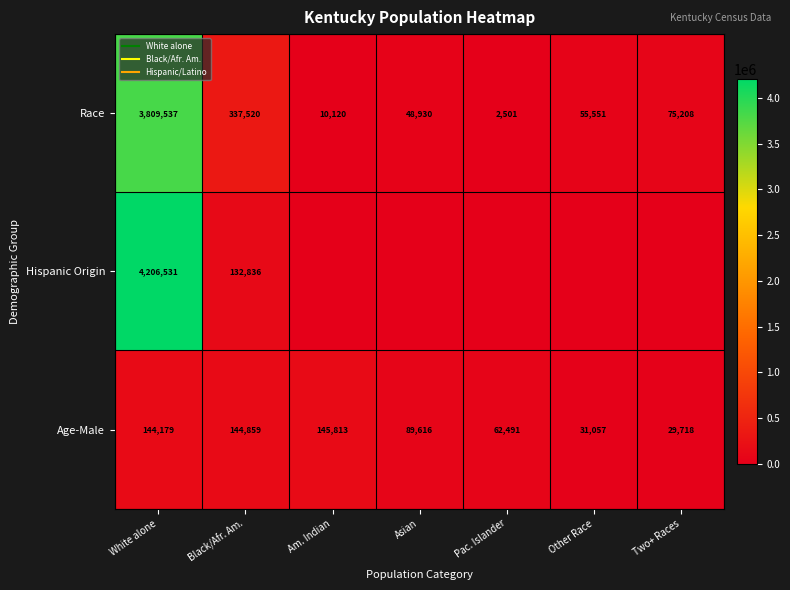

What value does the Race series have at Other Race, to the nearest 50?

55550